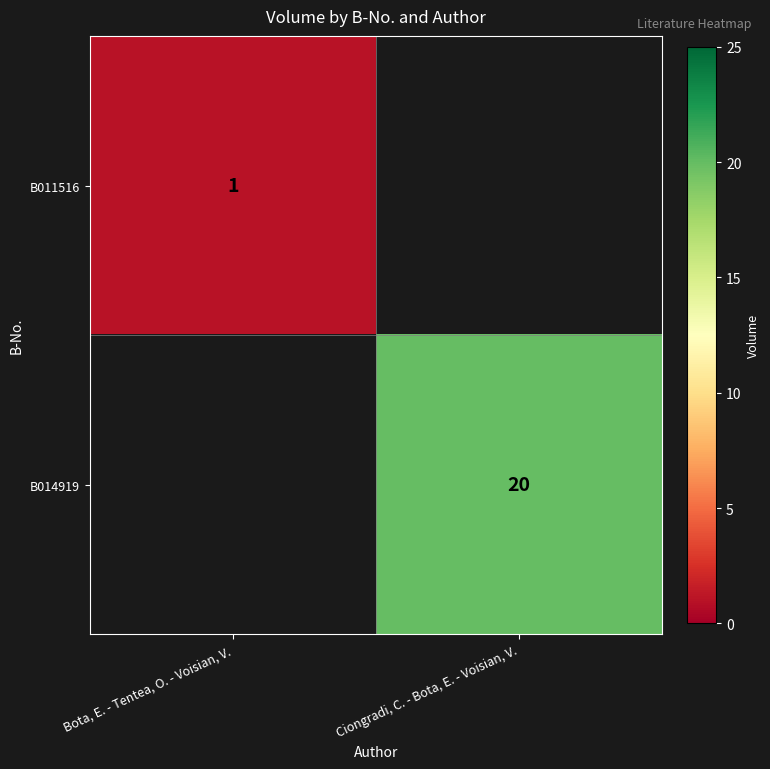

At how many categories does at least one series exceed 18?

1